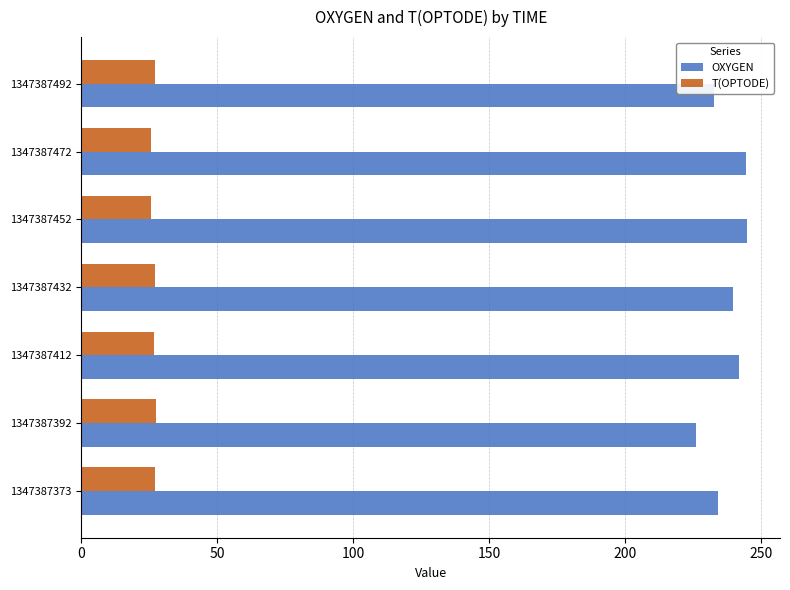

What is the total value across all series at 1347387472?

269.8